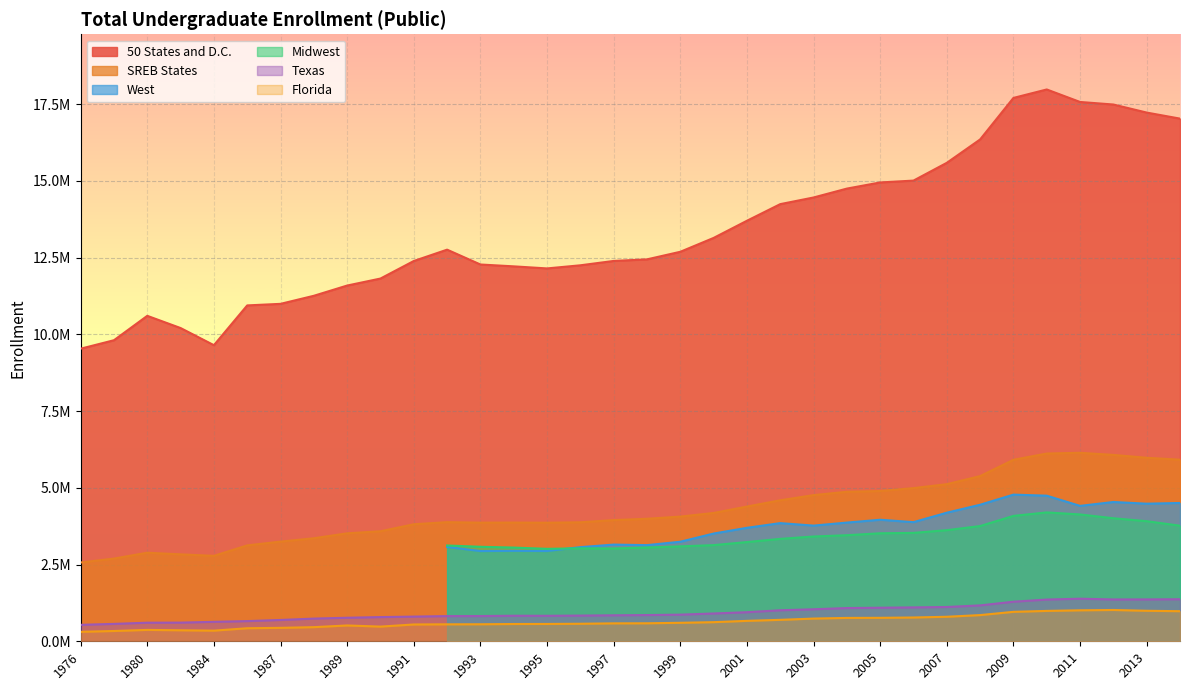

Where is the first local maximum for 50 States and D.C.?

1980